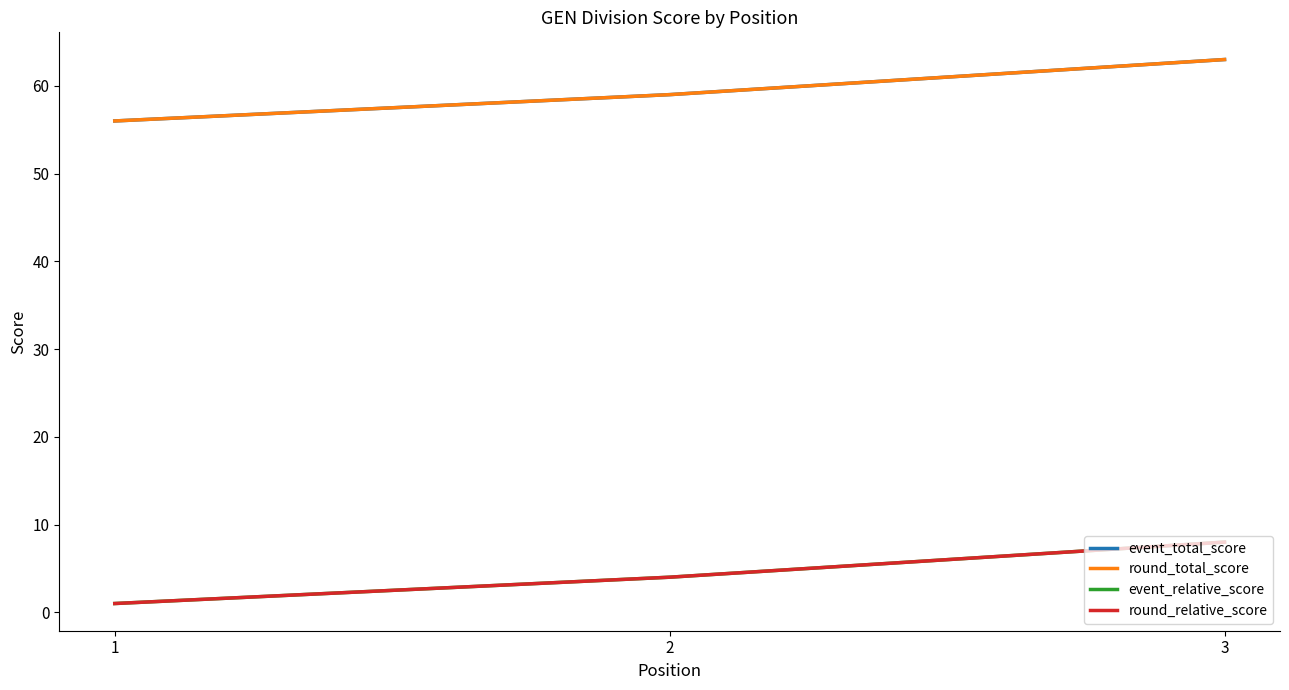

Is it true that event_total_score equals 110 at 3?

False